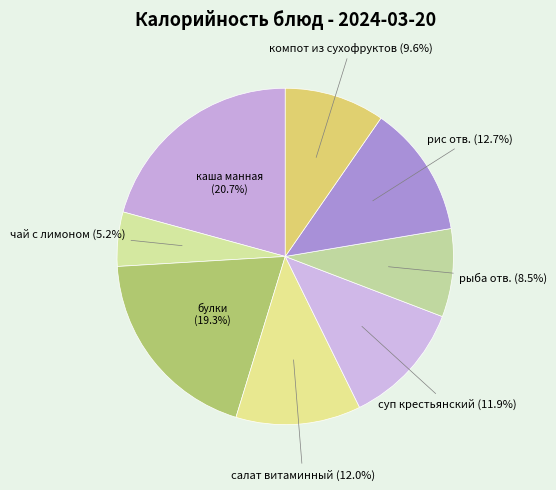

To the nearest percent, what percentage of the pie is каша манная?

21%